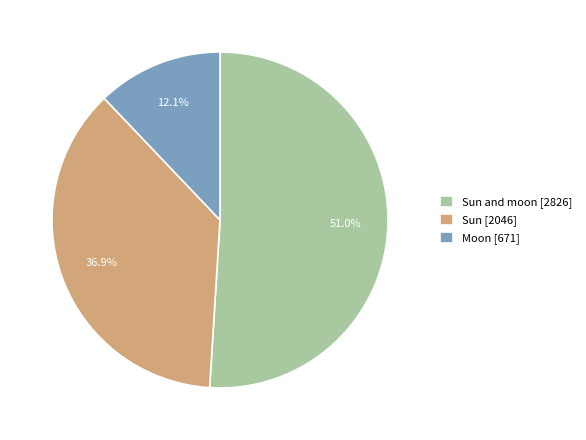

Is Sun and moon [2826] the majority of the pie?

Yes